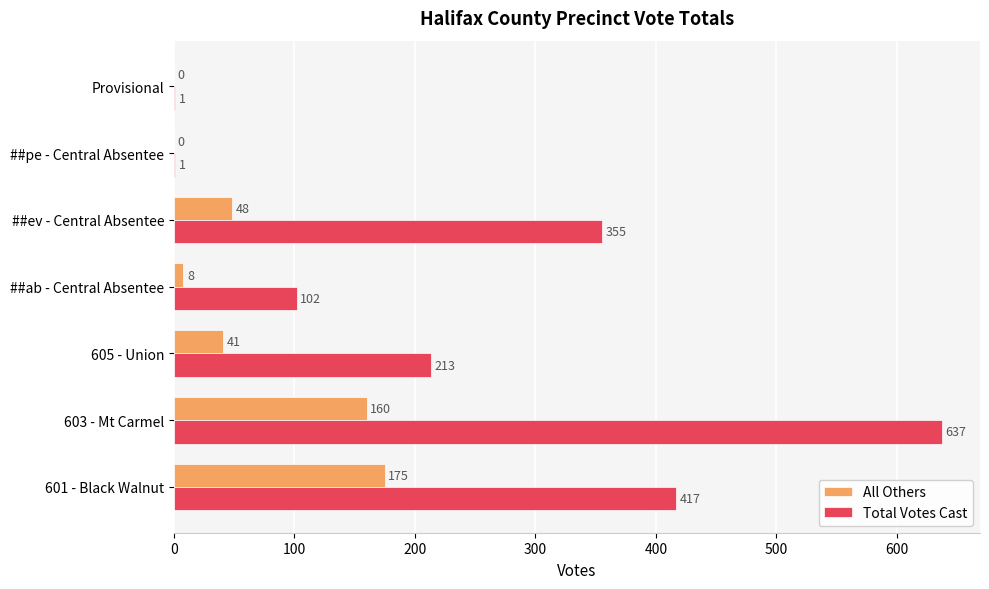

Which series has the largest total across all categories?

Total Votes Cast